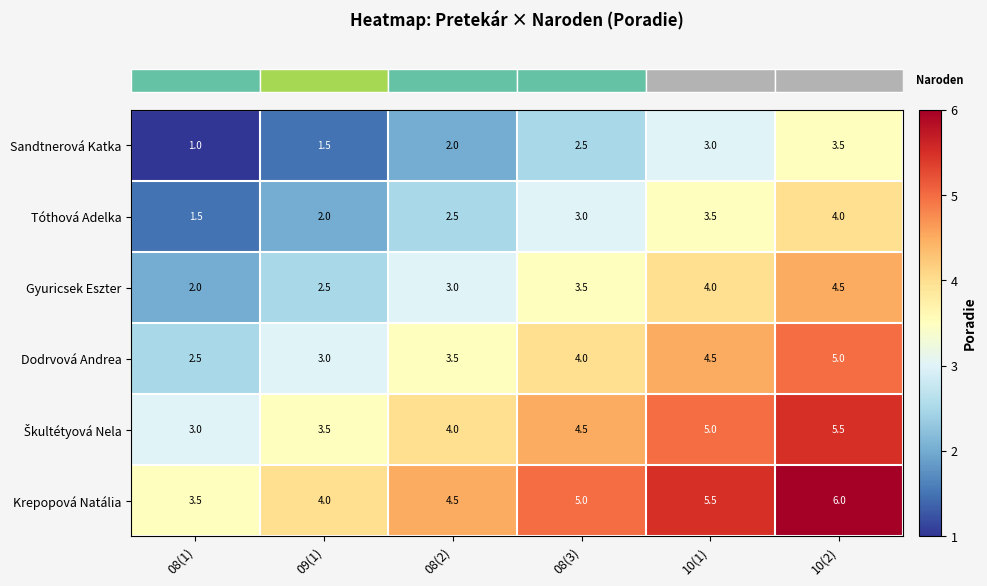

What is the total value across all series at 10(2)?

28.5